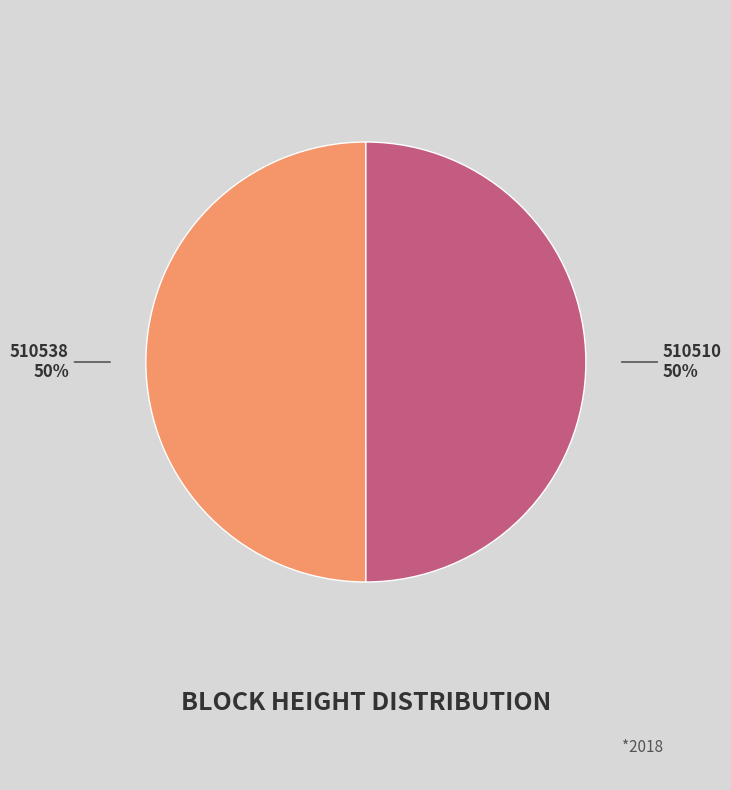

What percentage is the 510538 slice, to the nearest percent?

50%